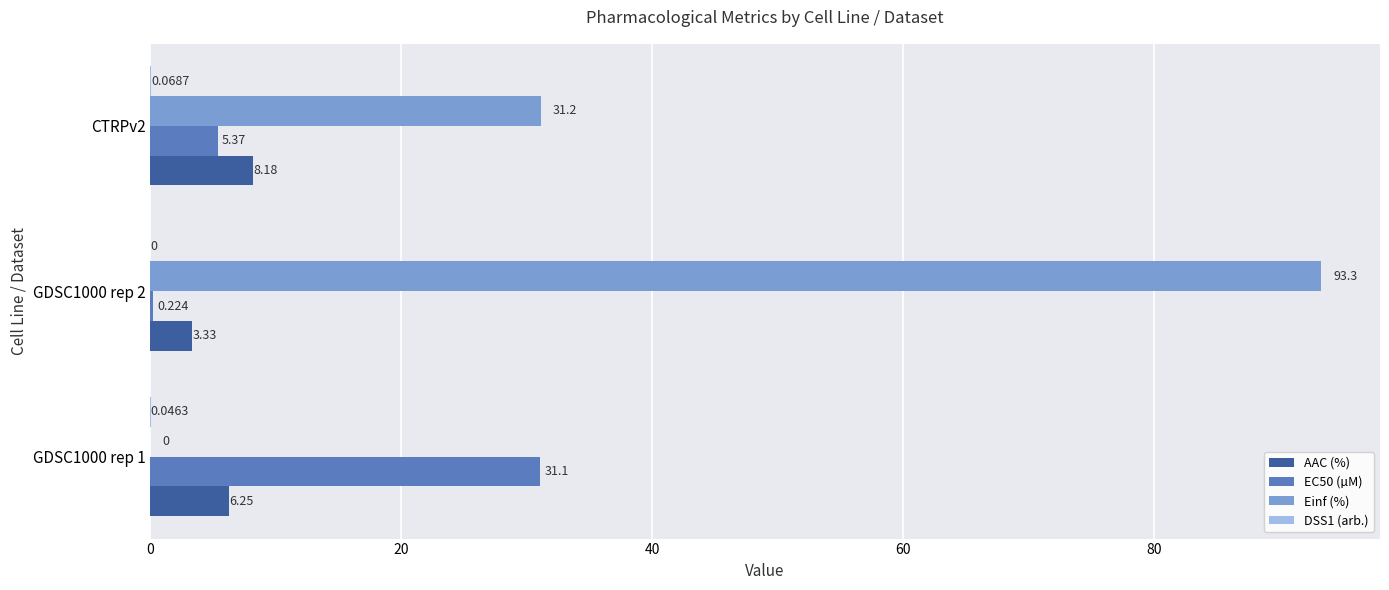

What is the difference between the maximum and second lowest values in the AAC (%) series?

1.9